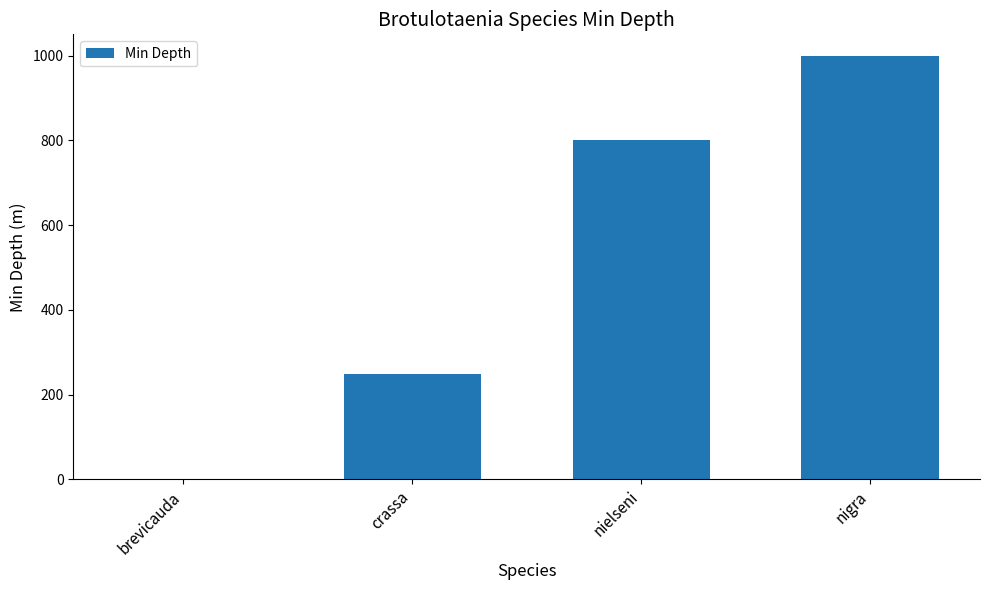

How many series are shown in this chart?

1